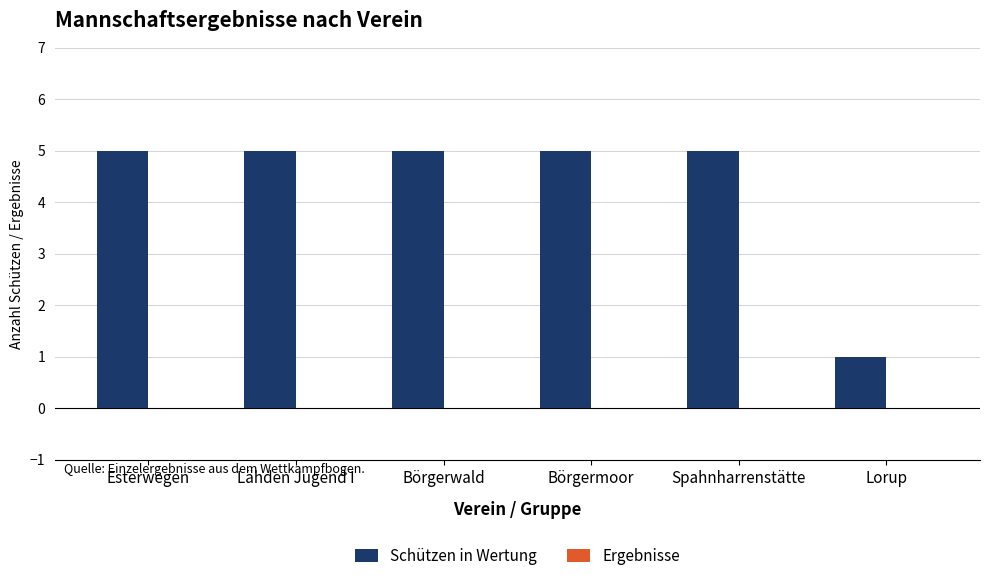

Which category has the lowest value across all series?

Lorup